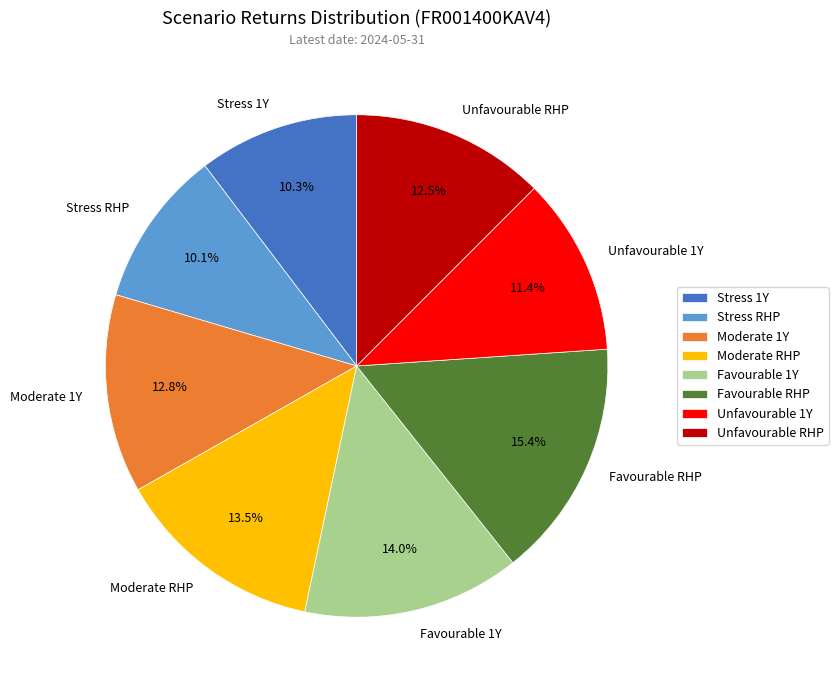

What is the largest slice in the pie chart?

Favourable RHP